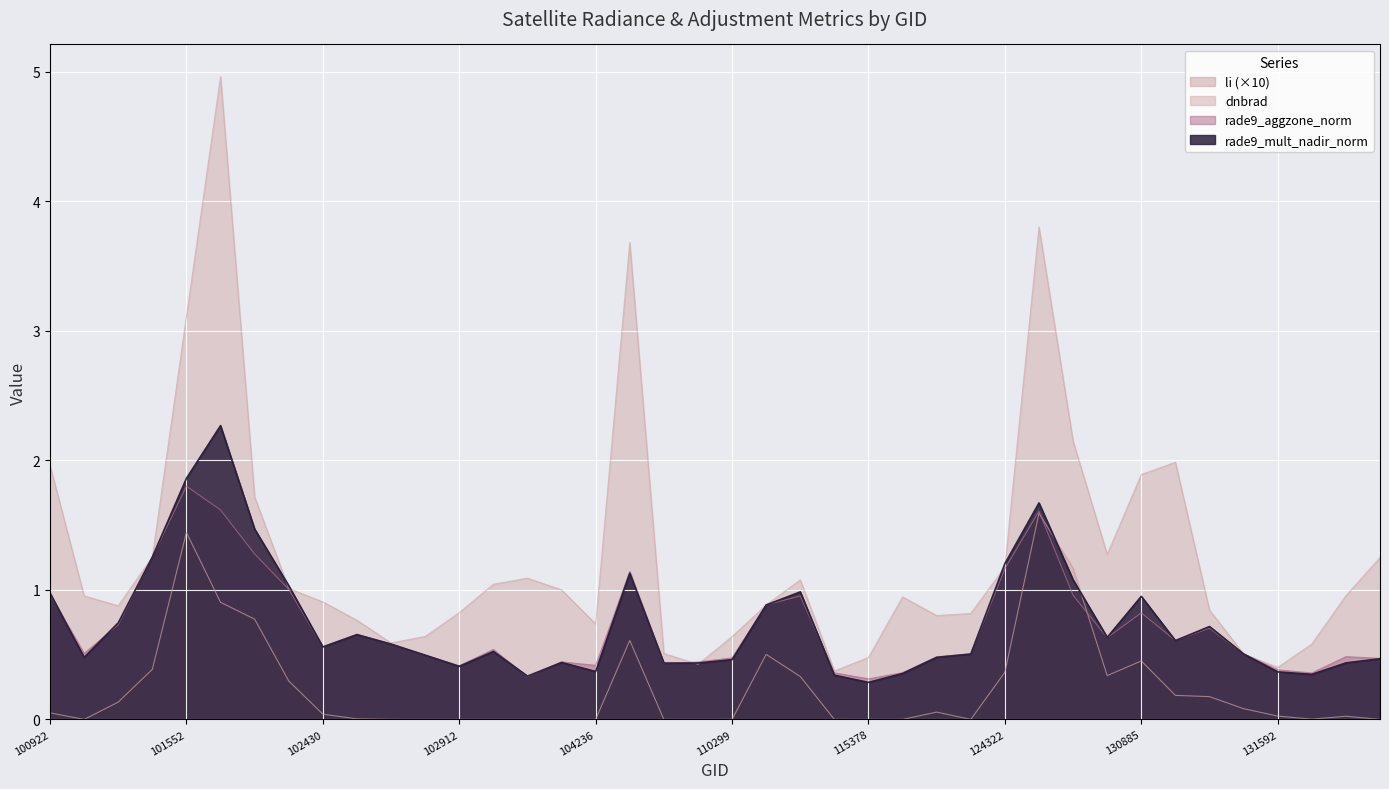

What is the approximate value of dnbrad at 102792?

0.6